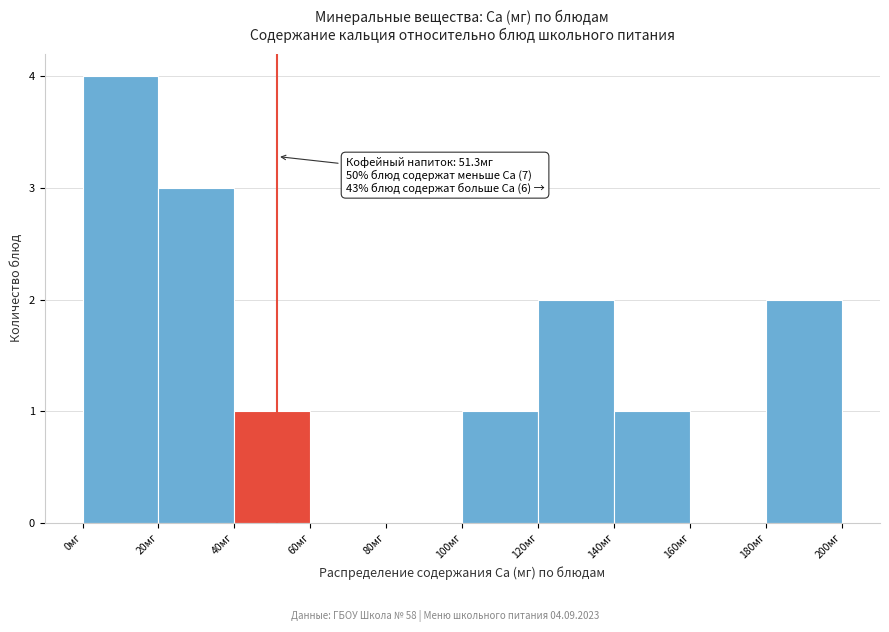

Over which range of the x-axis is the bar tallest?

0 to 20